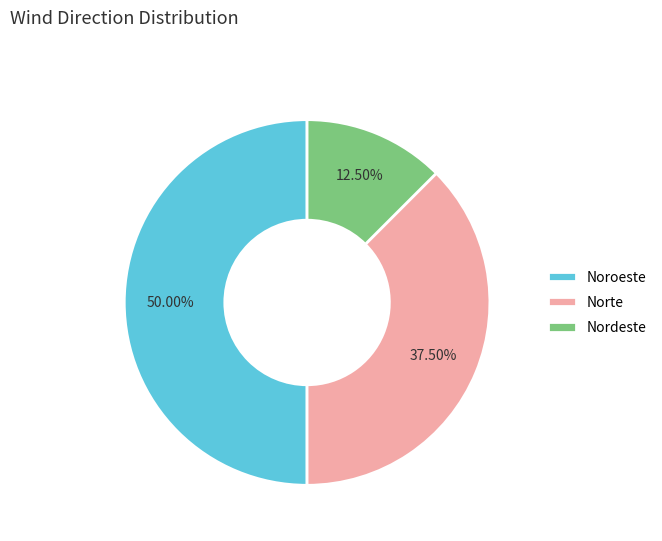

What percentage do Norte and Noroeste together represent?

87.5%